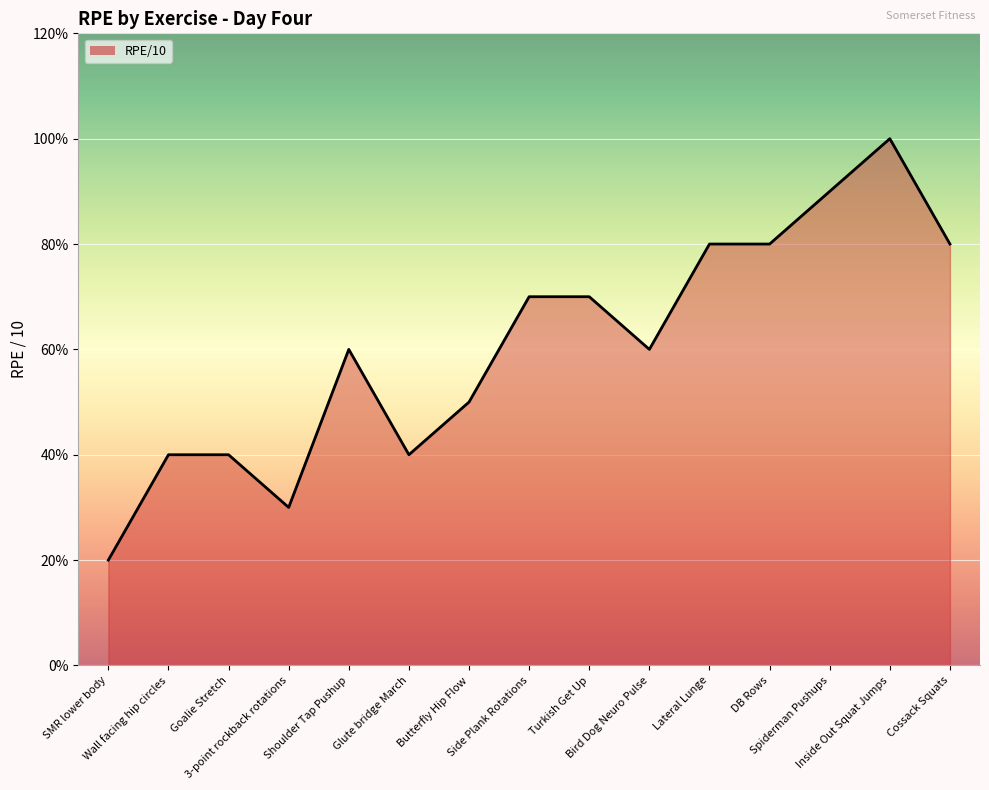

List the labels in order of value, largest first.

Inside Out Squat Jumps, Spiderman Pushups, Lateral Lunge, DB Rows, Cossack Squats, Side Plank Rotations, Turkish Get Up, Shoulder Tap Pushup, Bird Dog Neuro Pulse, Butterfly Hip Flow, Wall facing hip circles, Goalie Stretch, Glute bridge March, 3-point rockback rotations, SMR lower body